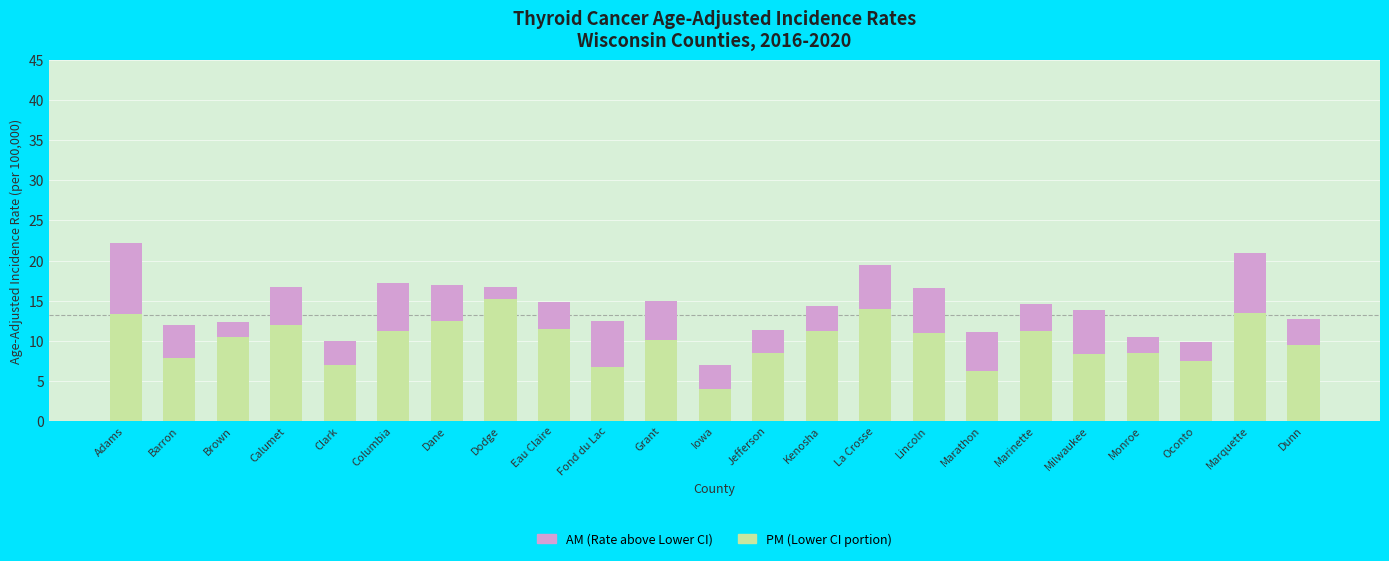

What is the total value across all series at Calumet?

16.7